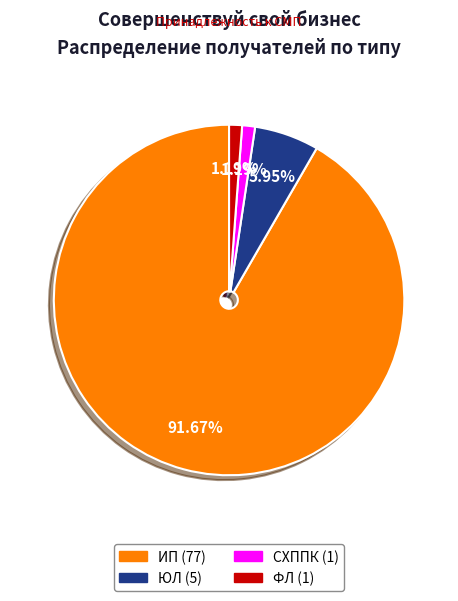

Which category has the biggest portion of the pie?

ИП